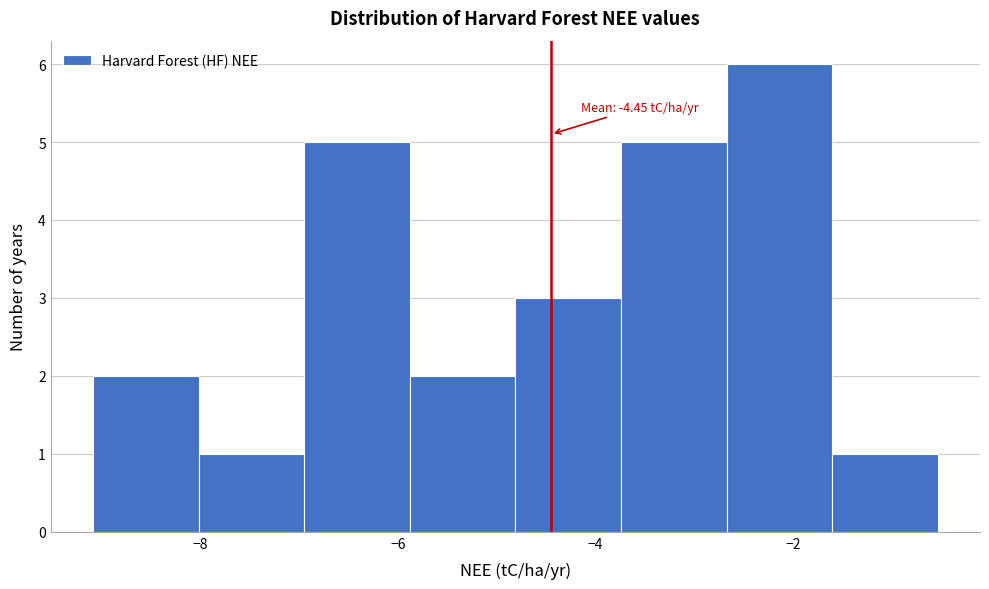

Over which range of the x-axis is the bar tallest?

-2.6 to -1.6